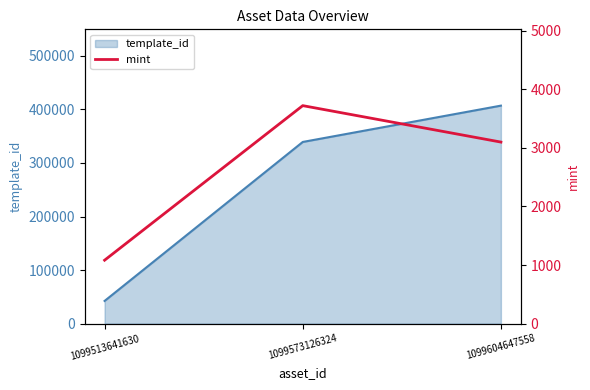

Where is template_id nearest to the value 224726?

1099573126324